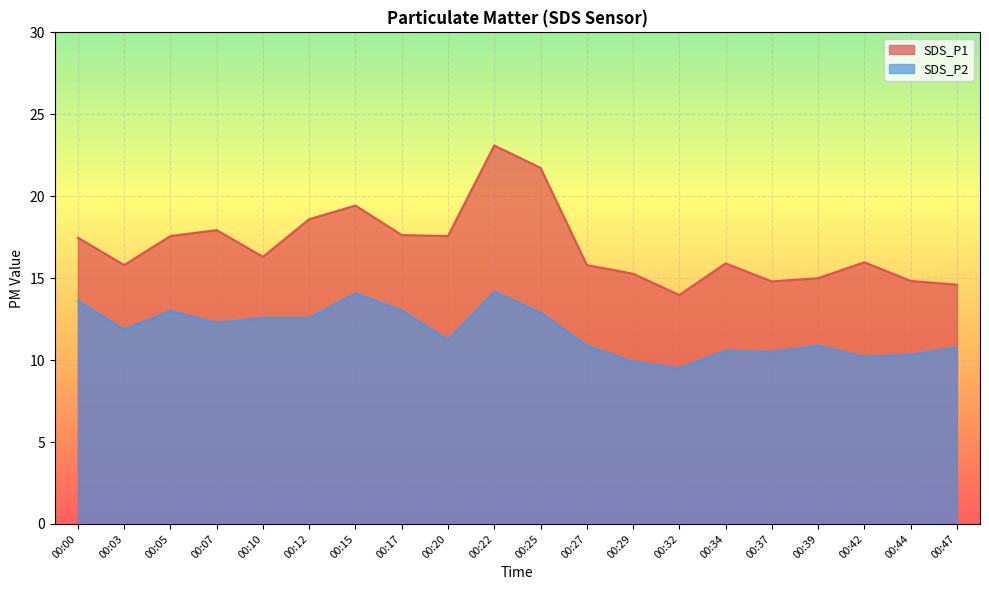

Between 00:00 and 00:17, which series saw the biggest shift?

SDS_P2